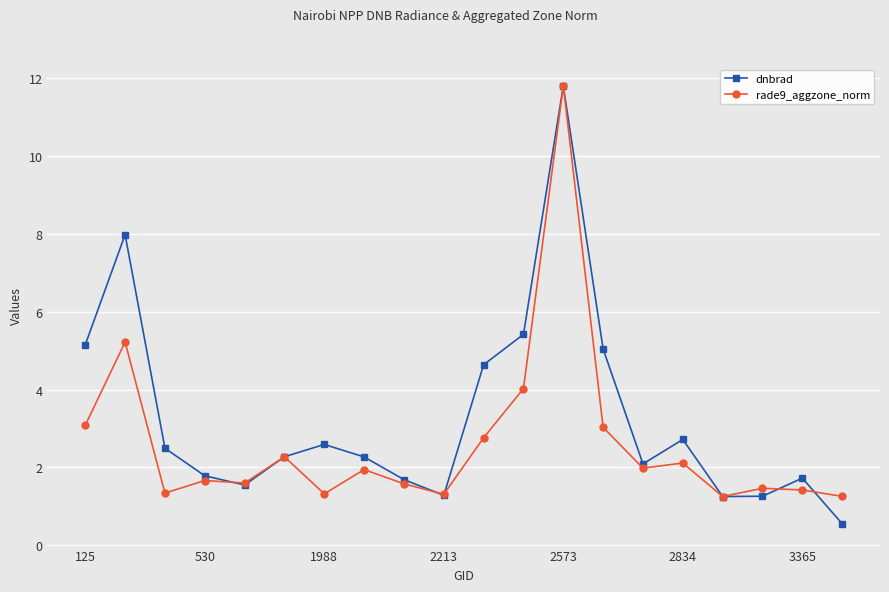

What is the value of the dnbrad point at the 11th from the left?

4.6